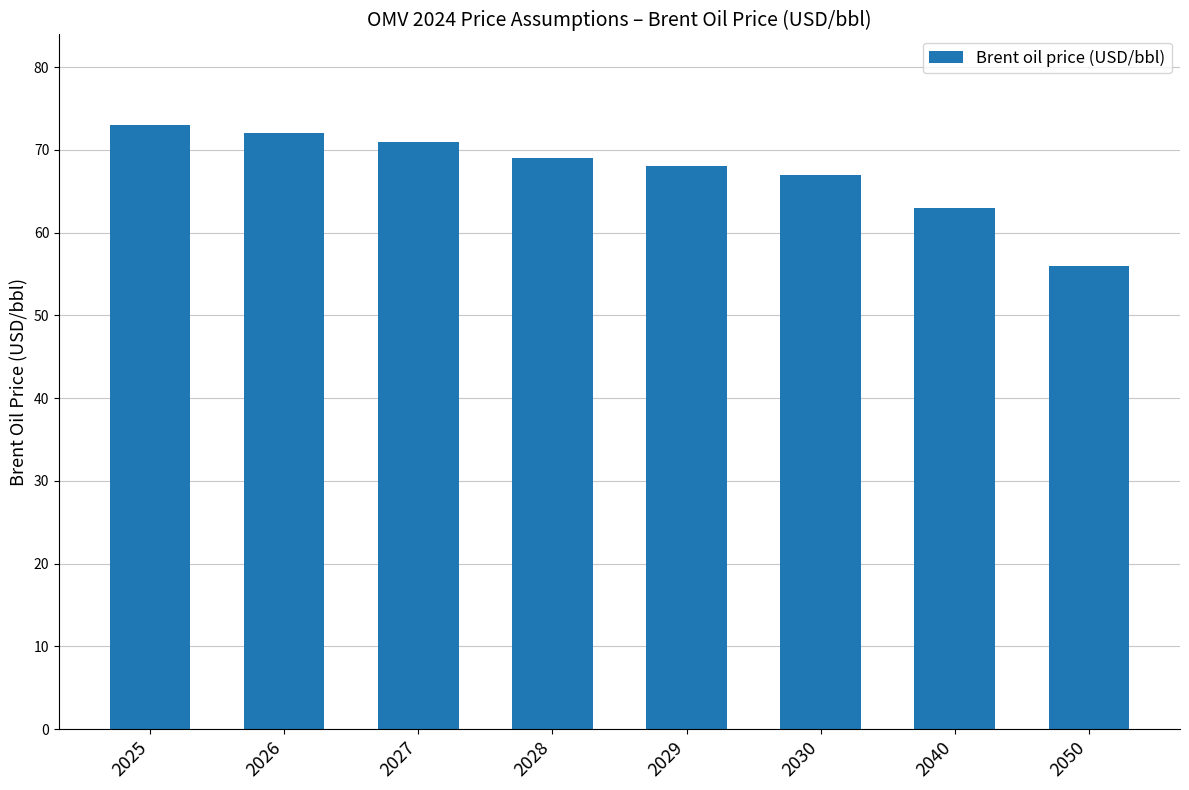

At which category does the chart reach its minimum across all series?

2050